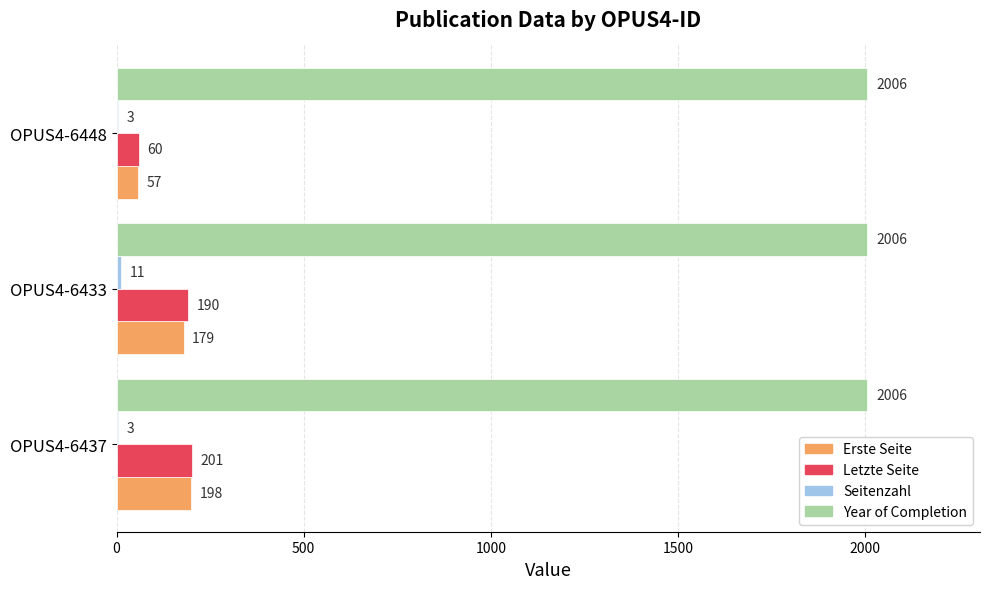

What is the maximum value shown in the chart?

2006